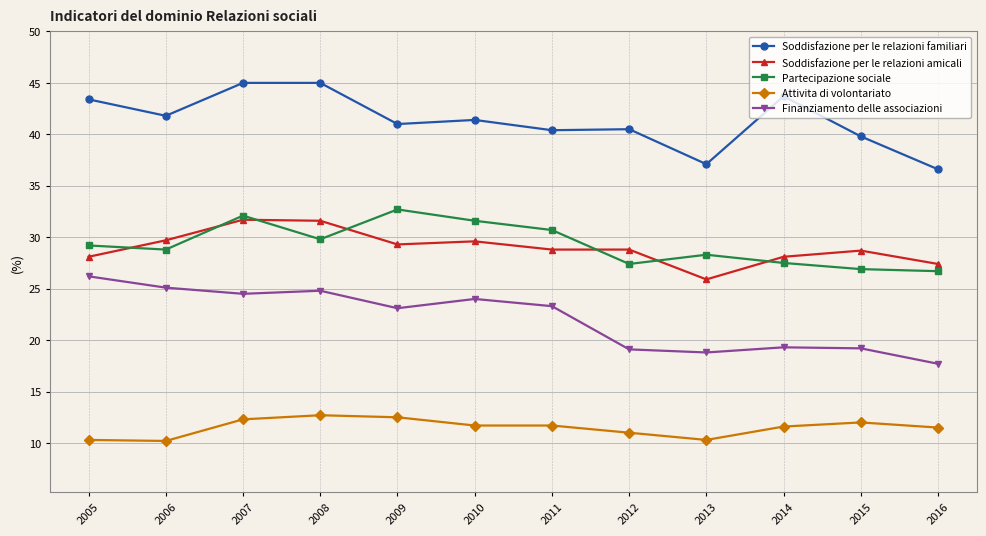

Is the value of Soddisfazione per le relazioni familiari at 2013 greater than the value of Partecipazione sociale at 2012?

Yes